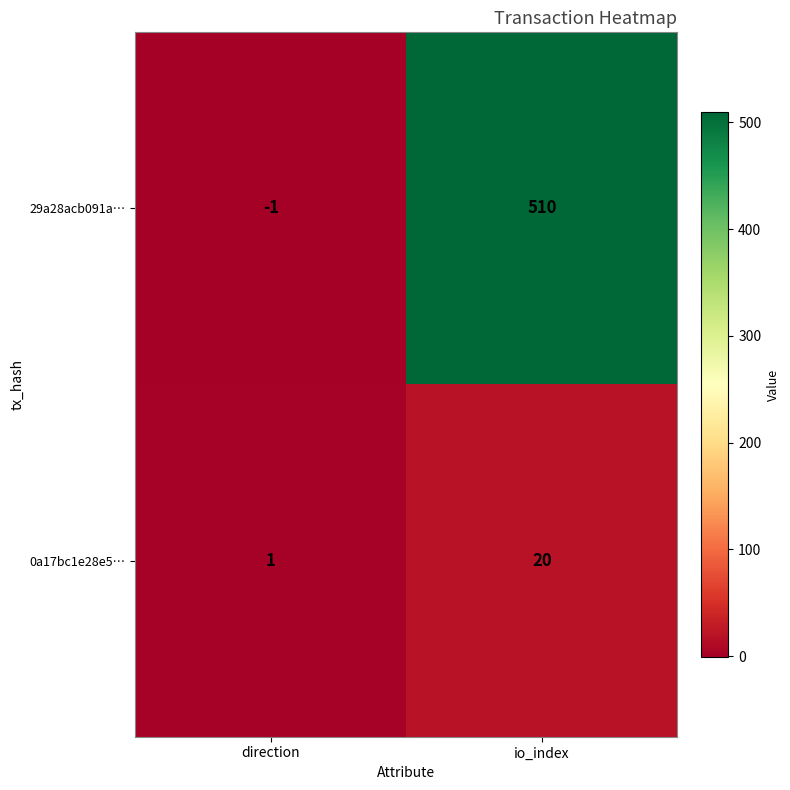

Count the number of data series in this chart.

2